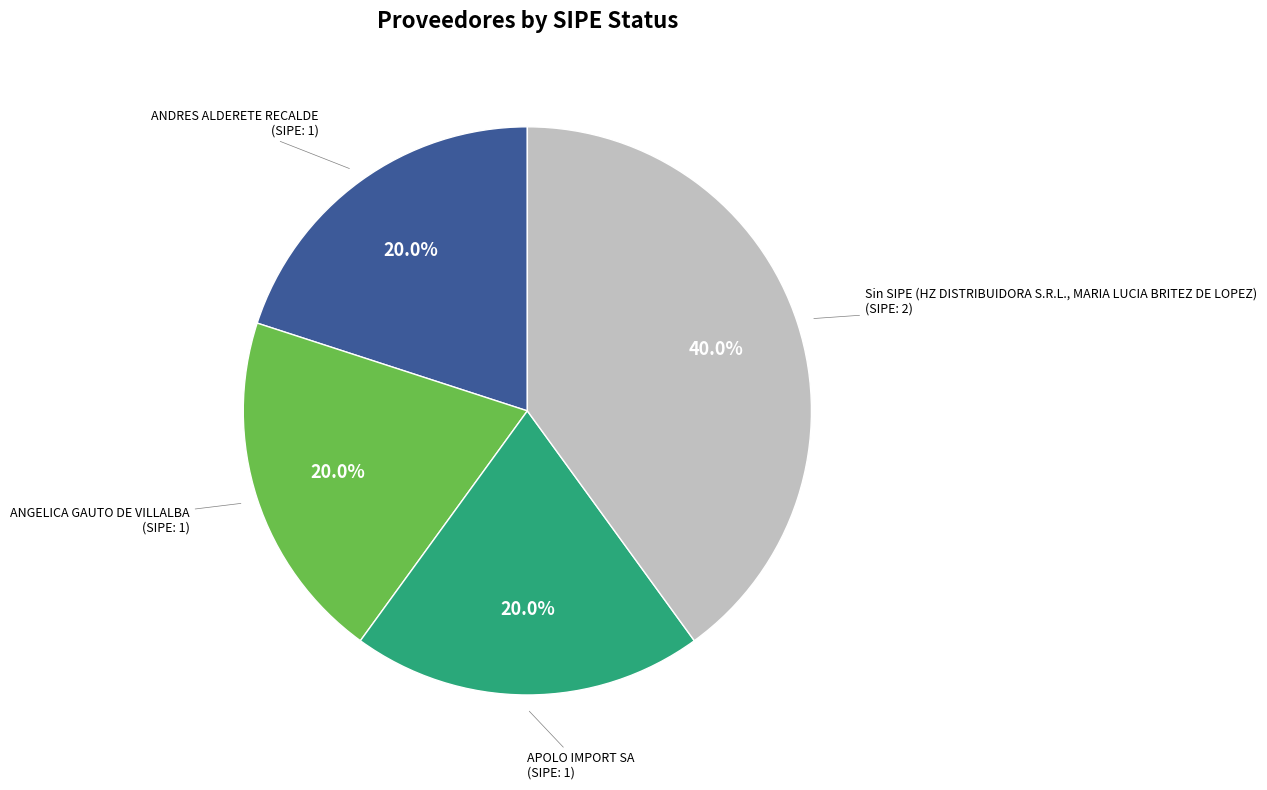

Is there any slice that represents more than half of the pie?

No